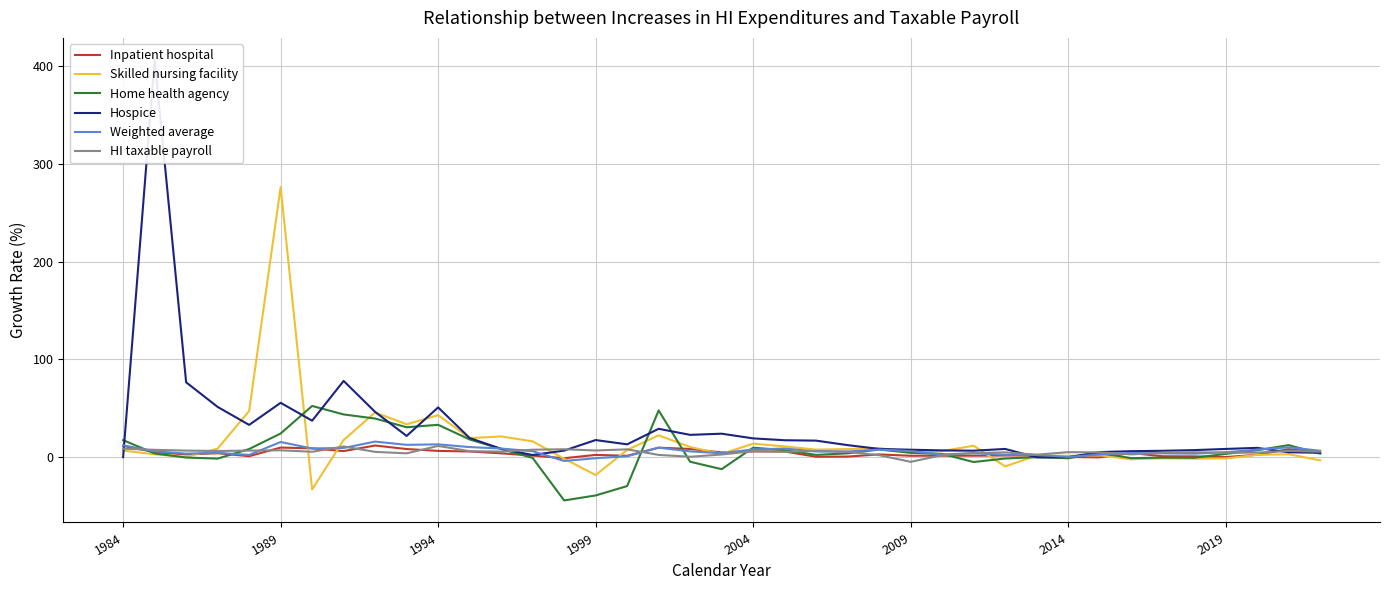

Which series has the largest range (max minus min)?

Hospice